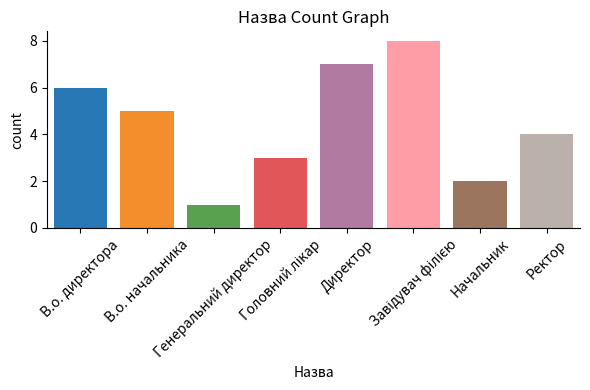

What is the maximum value shown in the chart?

8